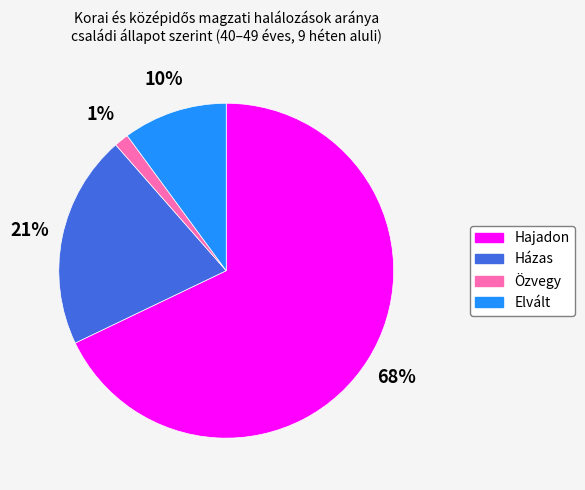

To the nearest percent, what percentage of the pie is Özvegy?

1%